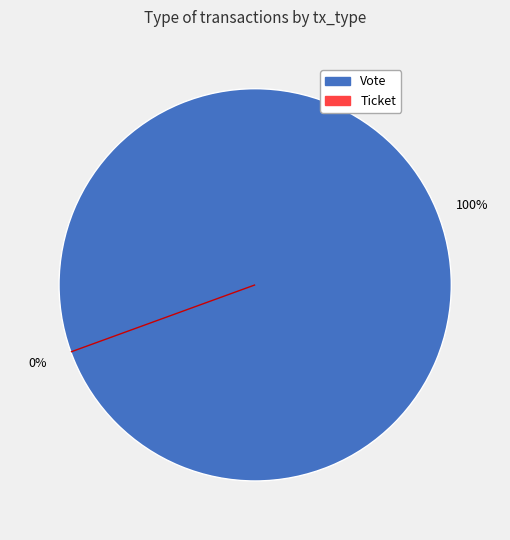

Does Vote account for over 50% of the chart?

Yes